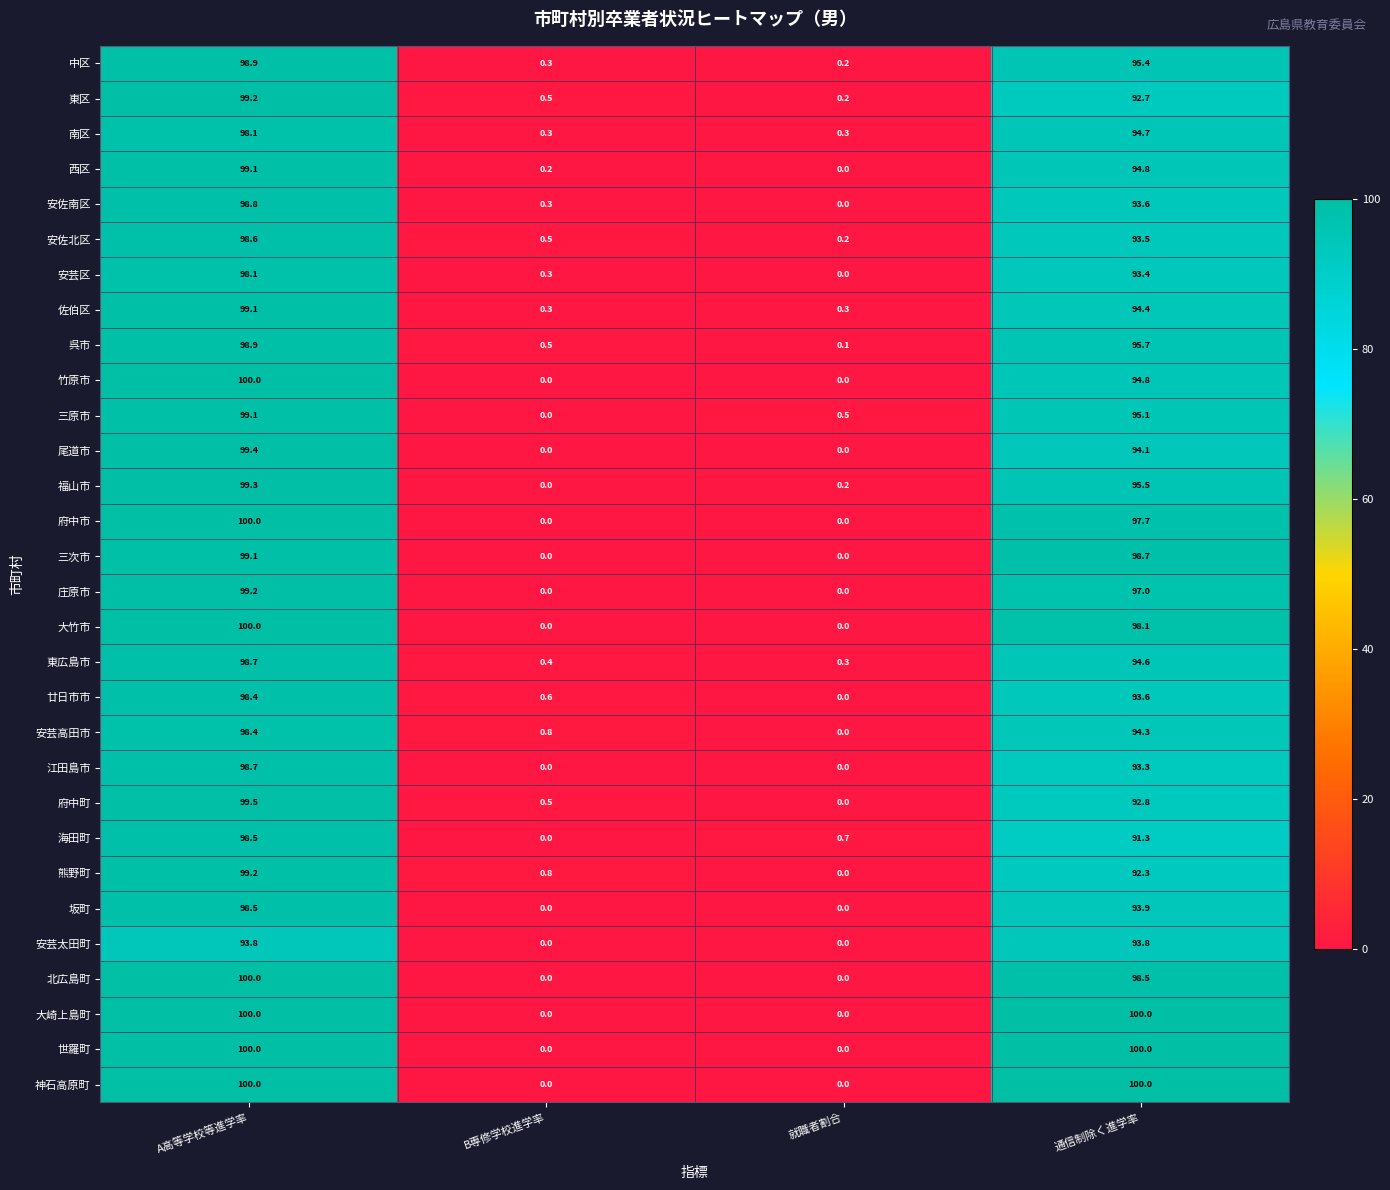

What is the difference between the highest and lowest values at B専修学校進学率?

0.8